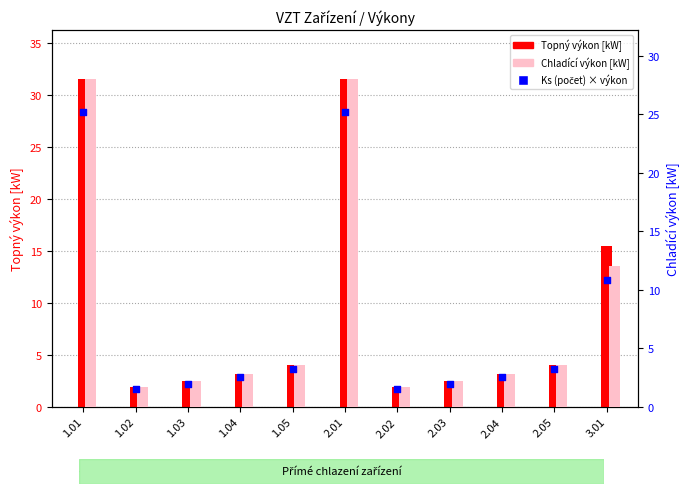

Is the value of Ks (počet) at 1.05 greater than the value of Topný výkon at 1.03?

Yes